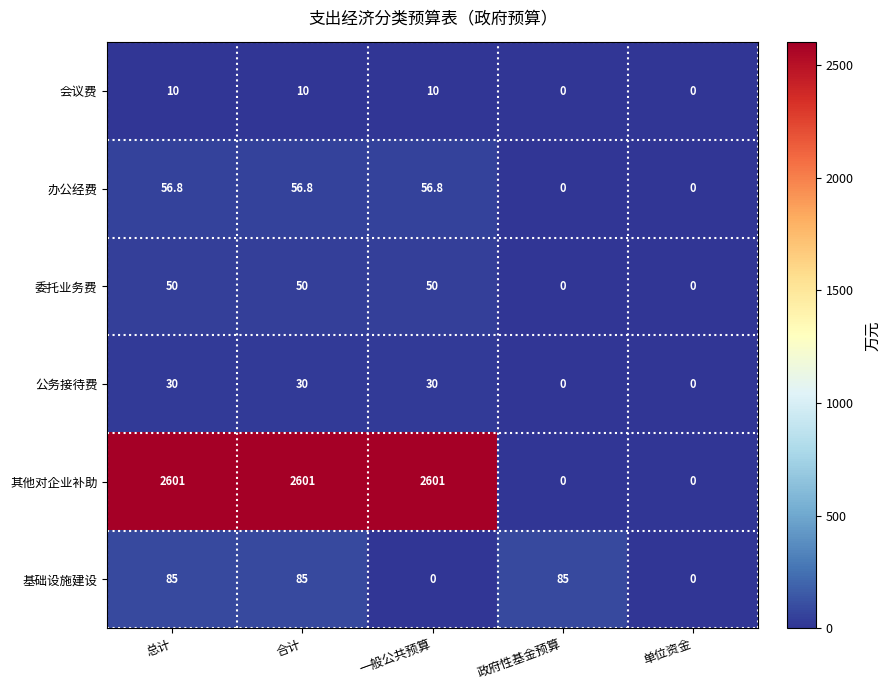

Rank the series at 合计 from lowest to highest value.

会议费, 公务接待费, 委托业务费, 办公经费, 基础设施建设, 其他对企业补助